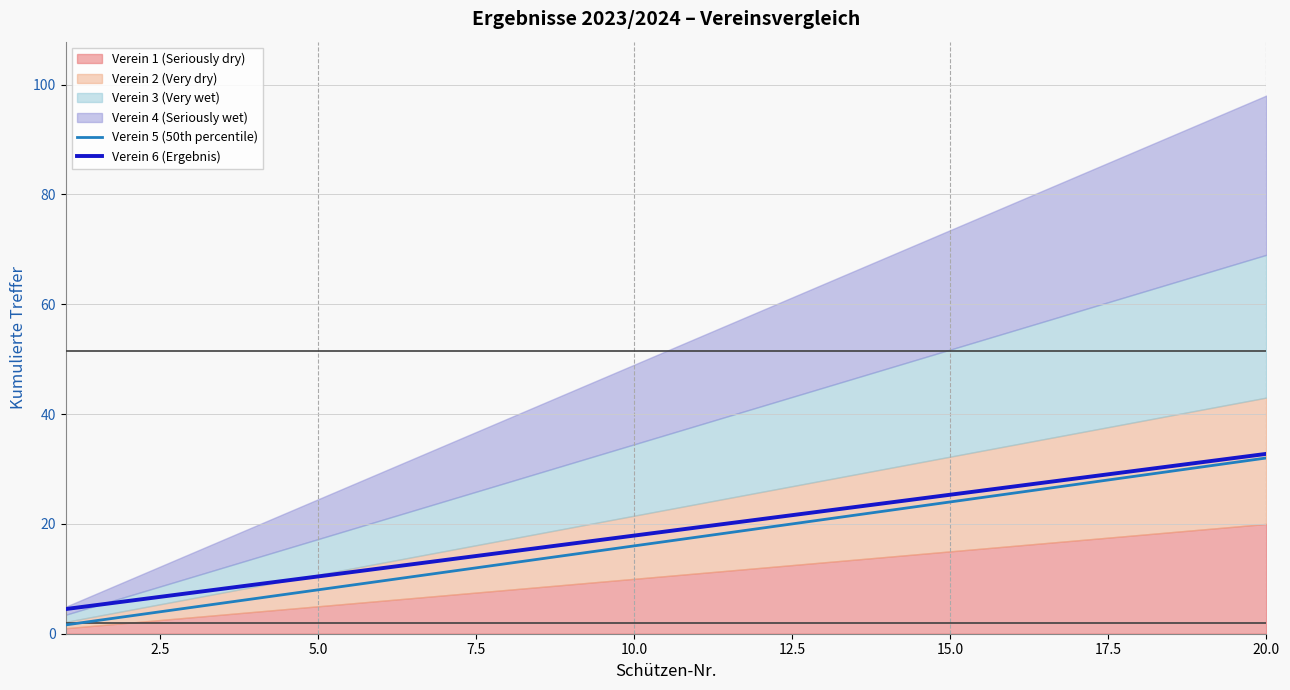

What is the lowest value of the Verein 6 (Ergebnis) series?

4.5